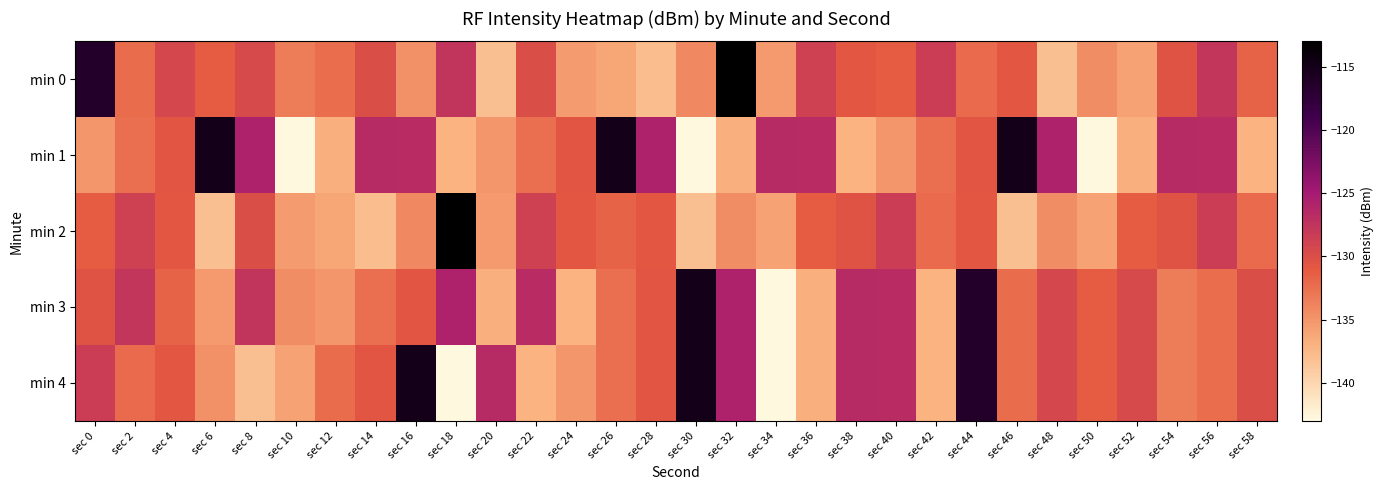

Which series changed the most between sec 10 and sec 38?

min 4